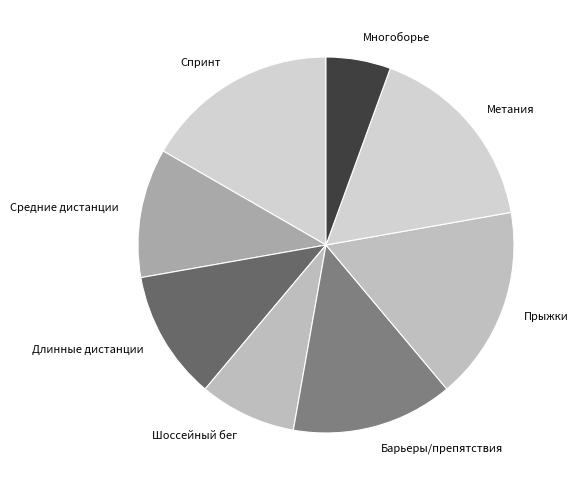

How many slices are in this pie chart?

8